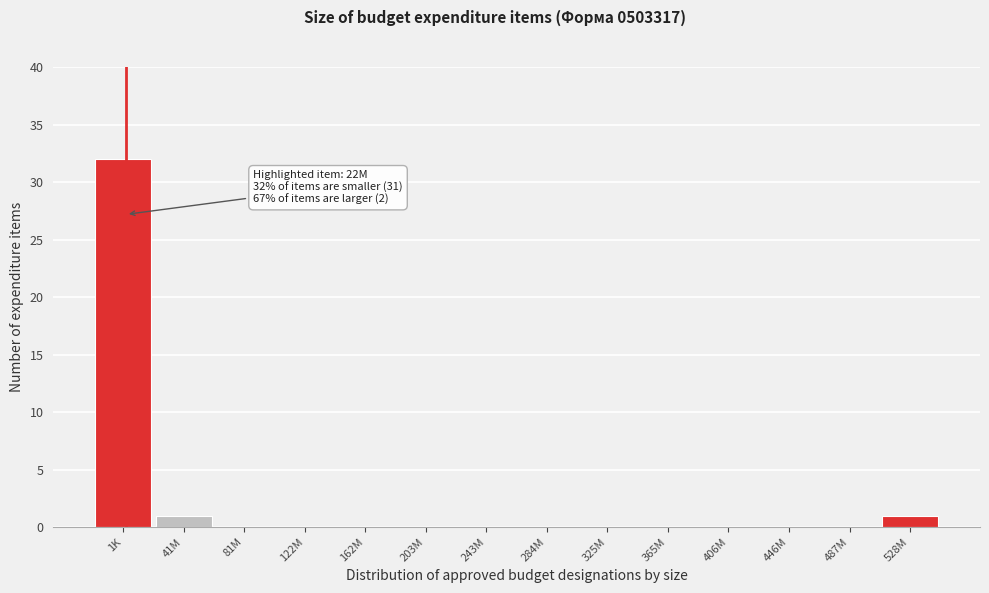

Reading left to right, transcribe all the data shown in this chart.

1K=32	41M=1	81M=0	122M=0	162M=0	203M=0	243M=0	284M=0	325M=0	365M=0	406M=0	446M=0	487M=0	528M=1